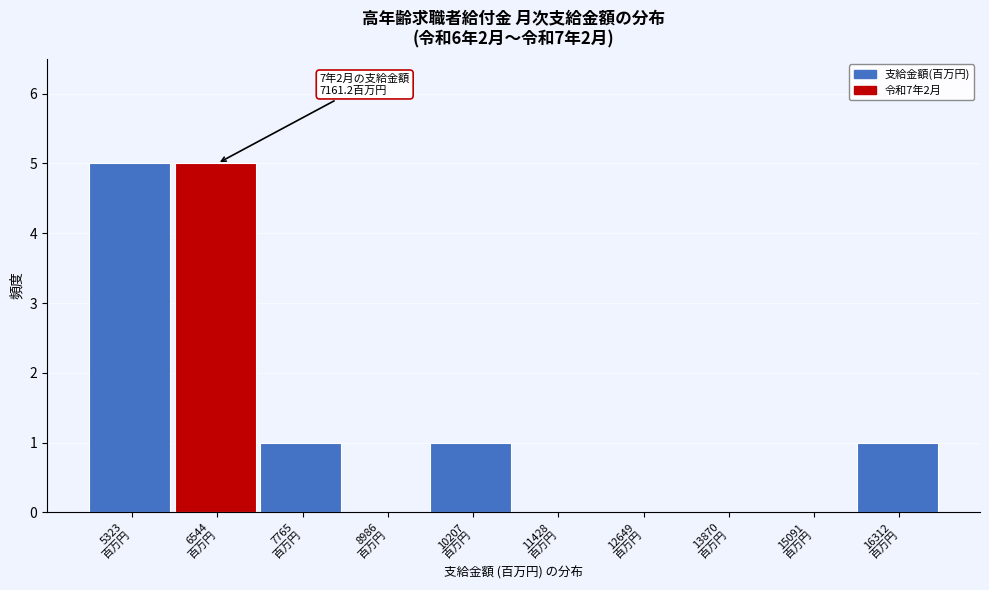

What is the sum of all values?

13